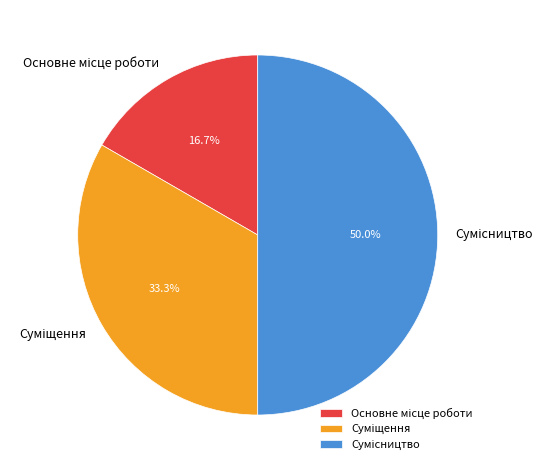

Count the number of slices in the pie.

3